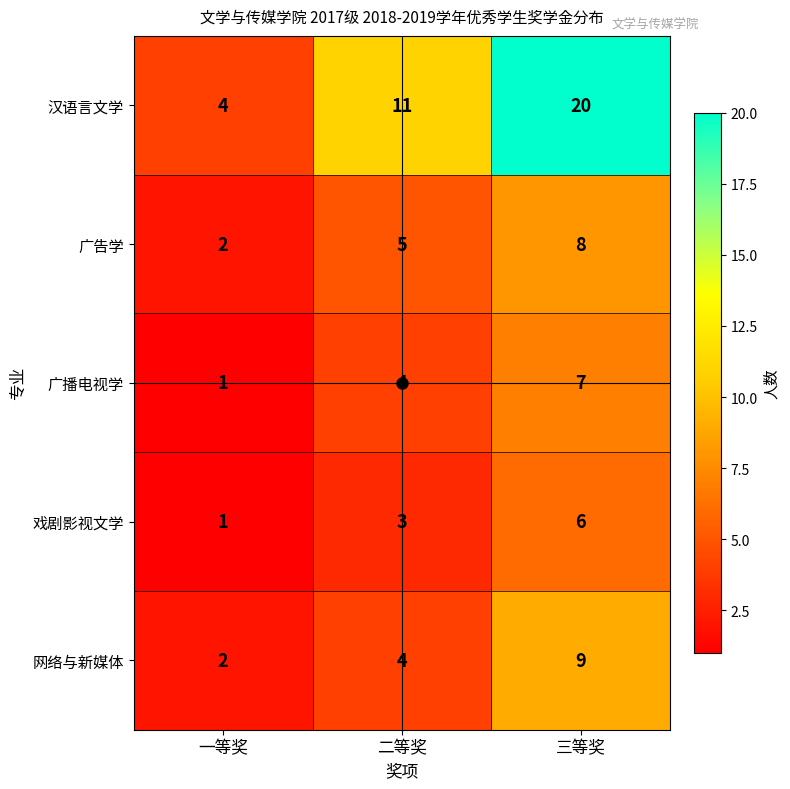

What is the difference between the 汉语言文学 values at 二等奖 and 一等奖?

7